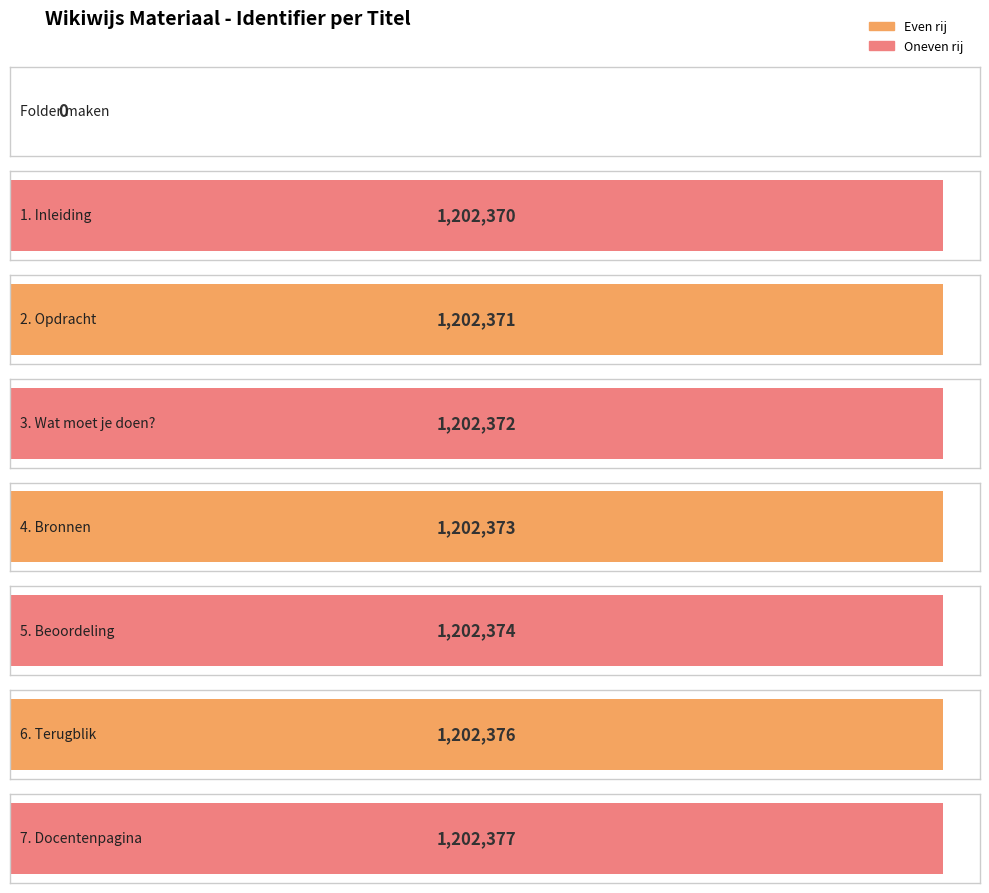

Reading left to right, extract all data points from this chart.

Folder maken=0	1. Inleiding=1202370	2. Opdracht=1202371	3. Wat moet je doen?=1202372	4. Bronnen=1202373	5. Beoordeling=1202374	6. Terugblik=1202376	7. Docentenpagina=1202377